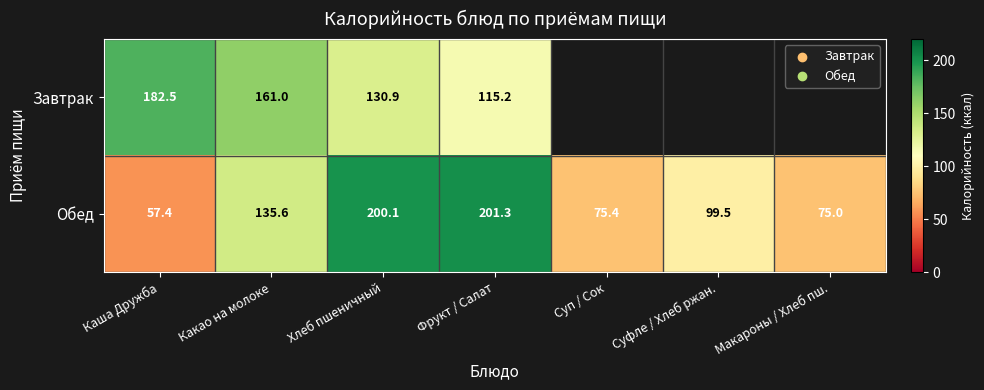

At which label does Обед reach its peak?

Фрукт / Салат